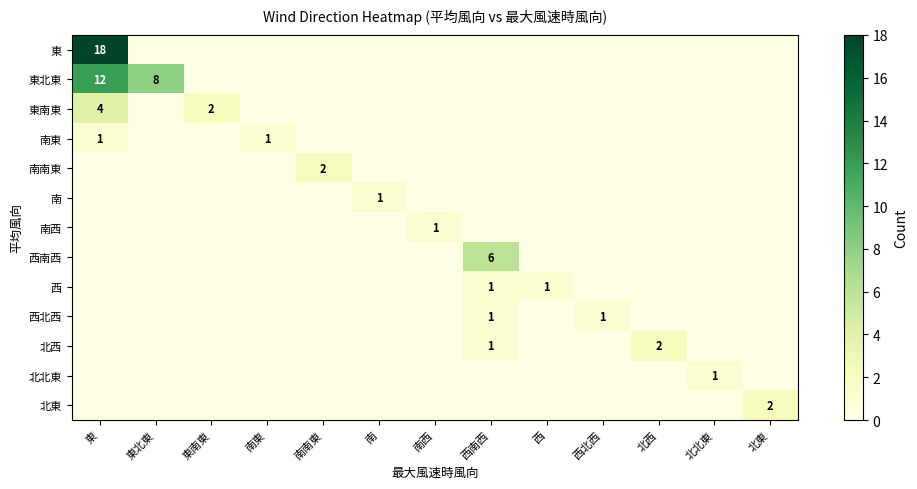

How many positive values does the 東 series have?

1